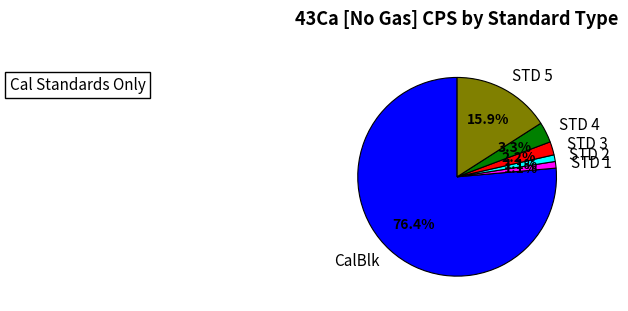

What percentage is the STD 2 slice, to the nearest percent?

1%